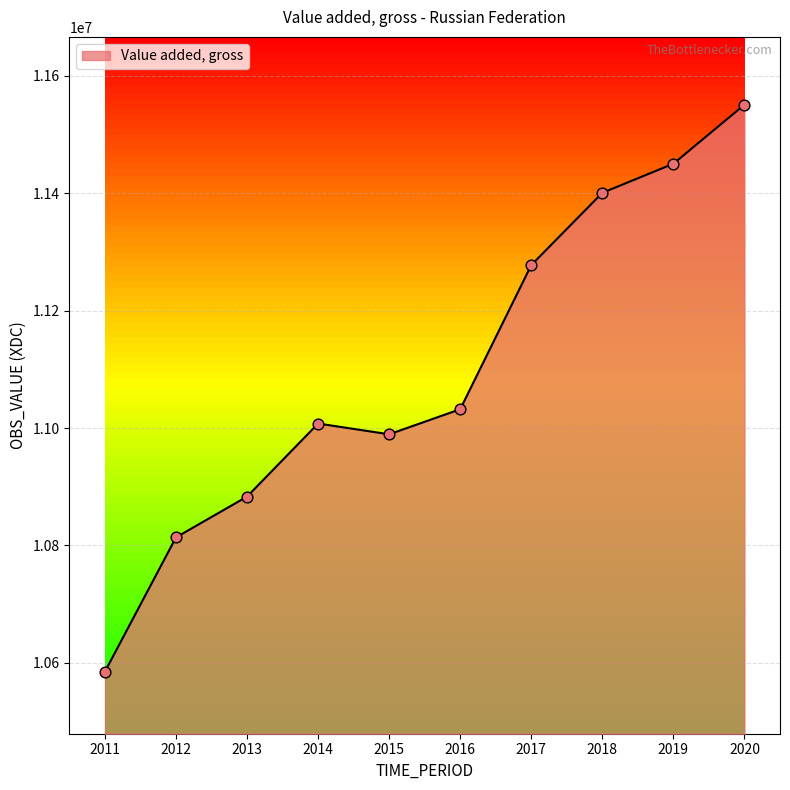

Which has a higher value, 2019 or 2013?

2019